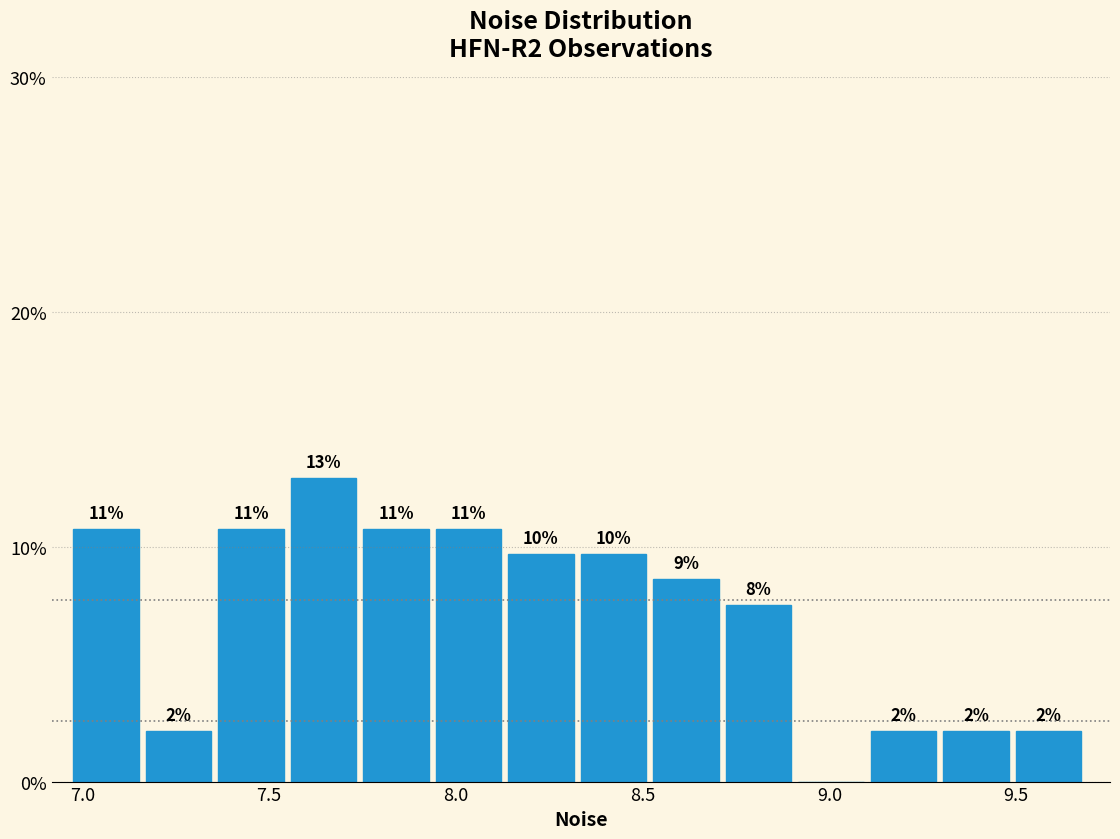

Around what value on the x-axis is the tallest bar? Give the approximate position of its centre, as read against the axis.

7.65